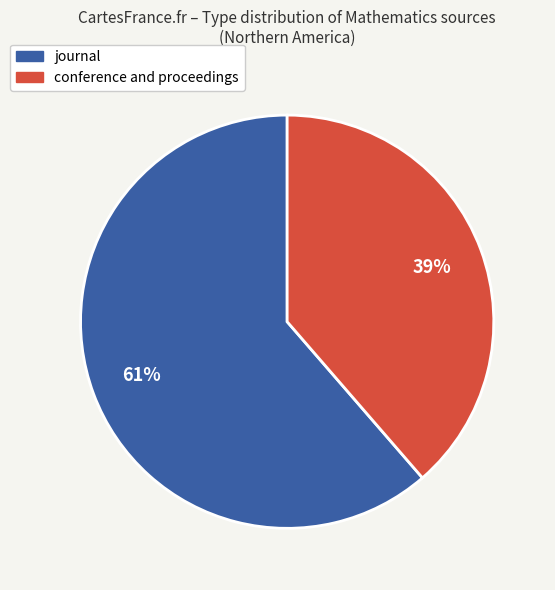

Is there any slice that represents more than half of the pie?

Yes